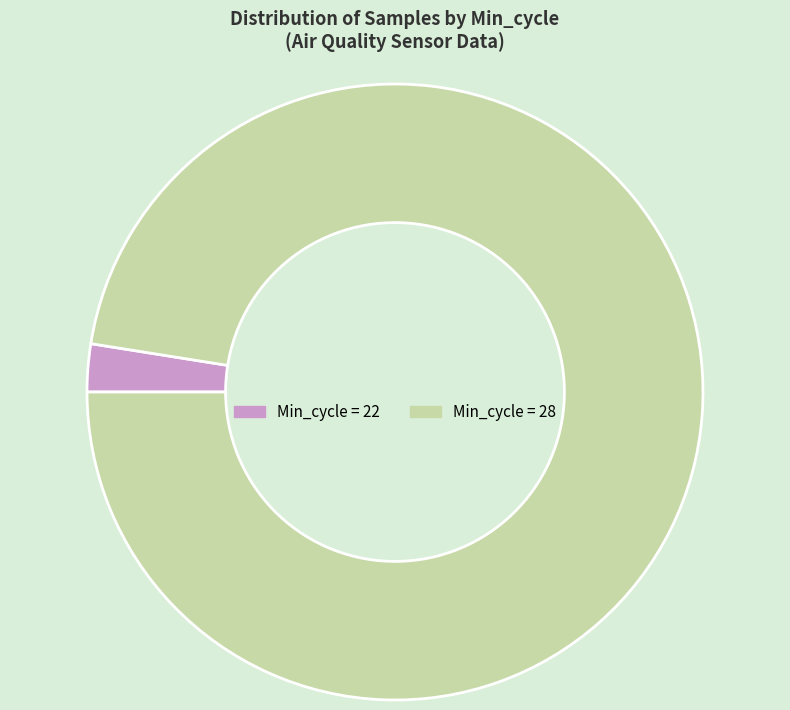

Does any single category account for the majority?

Yes